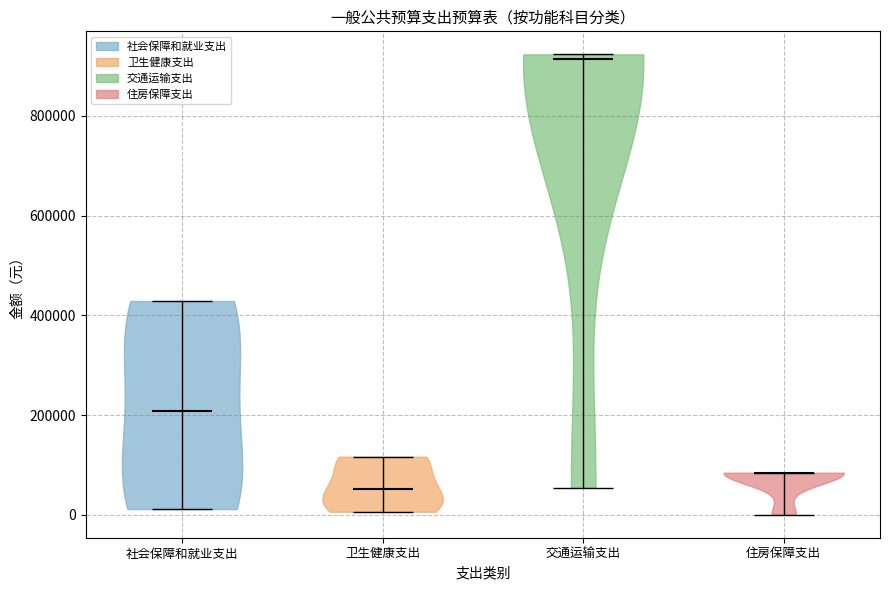

Which violin has the lowest median line?

卫生健康支出